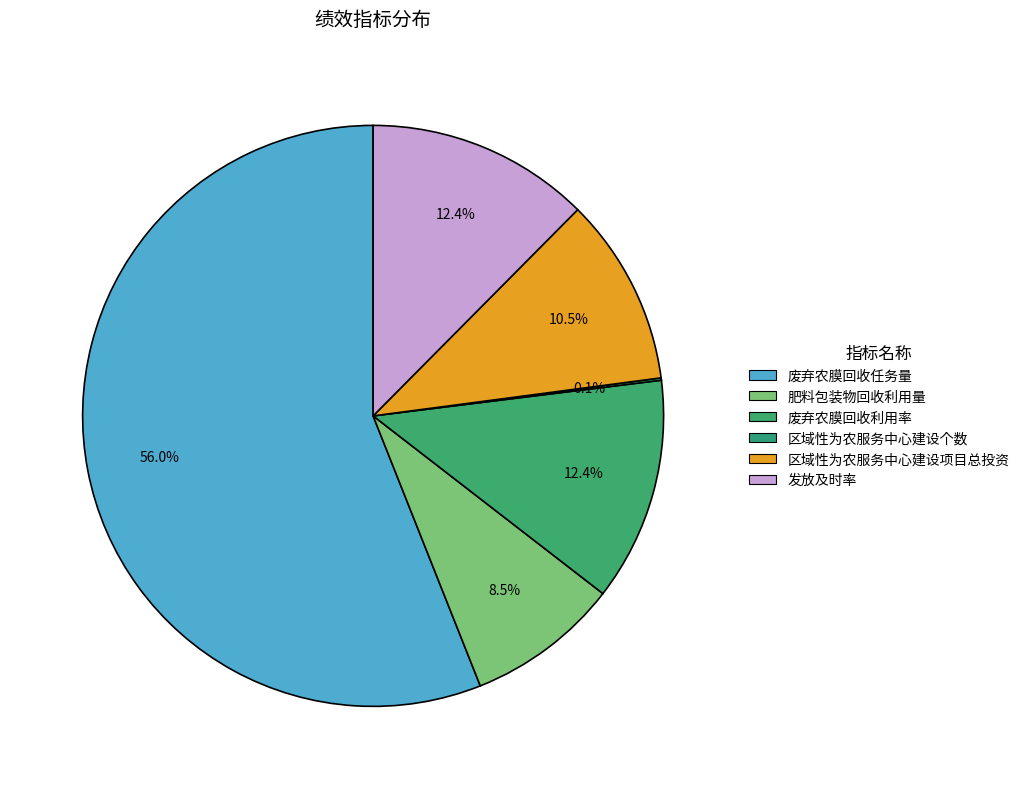

To the nearest percent, what percentage of the pie is 废弃农膜回收利用率?

12%